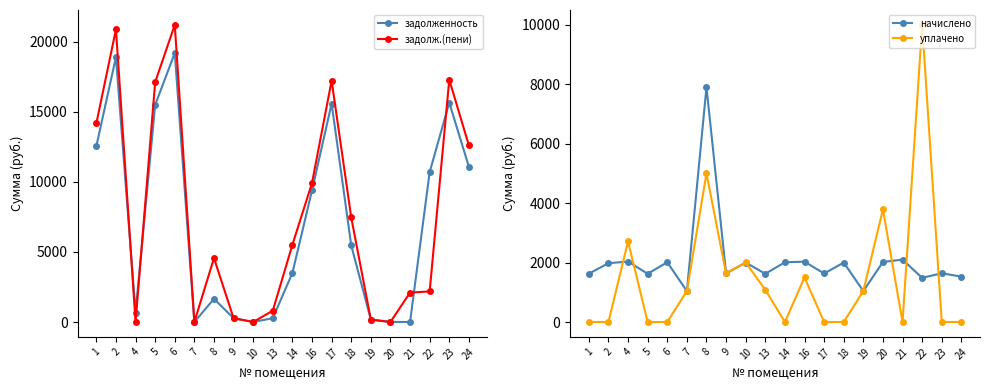

Reading right to left, transcribe all the data shown in this chart.

задолженность: 24=11082.2	23=15657.2	22=10695.5	21=1.3	20=7.2	19=173.5	18=5466.9	17=15592.3	16=9393.0	14=3502.2	13=271.5	10=3.4	9=274.0	8=1655.8	7=0.8	6=19198.1	5=15494.9	4=678.1	2=18905.6	1=12544.4
задолж.(пени): 24=12609.2	23=17297.0	22=2182.2	21=2100.4	20=0.0	19=173.5	18=7467.3	17=17225.3	16=9924.0	14=5512.8	13=810.3	10=0.8	9=272.0	8=4559.8	7=0.8	6=21208.7	5=17117.6	4=0.0	2=20885.6	1=14170.6
начислено: 24=1527.5	23=1639.7	22=1486.7	21=2099.0	20=2020.8	19=1041.0	18=2000.4	17=1633.0	16=2031.0	14=2010.6	13=1622.8	10=2000.4	9=1633.0	8=7904.0	7=1041.0	6=2010.6	5=1622.8	4=2034.4	2=1979.9	1=1626.2
уплачено: 24=0.5	23=0.0	22=10000.0	21=0.0	20=3789.1	19=1041.0	18=0.0	17=0.0	16=1500.0	14=0.0	13=1084.0	10=2003.0	9=1635.0	8=5000.0	7=1041.0	6=0.0	5=0.0	4=2713.0	2=0.0	1=0.0